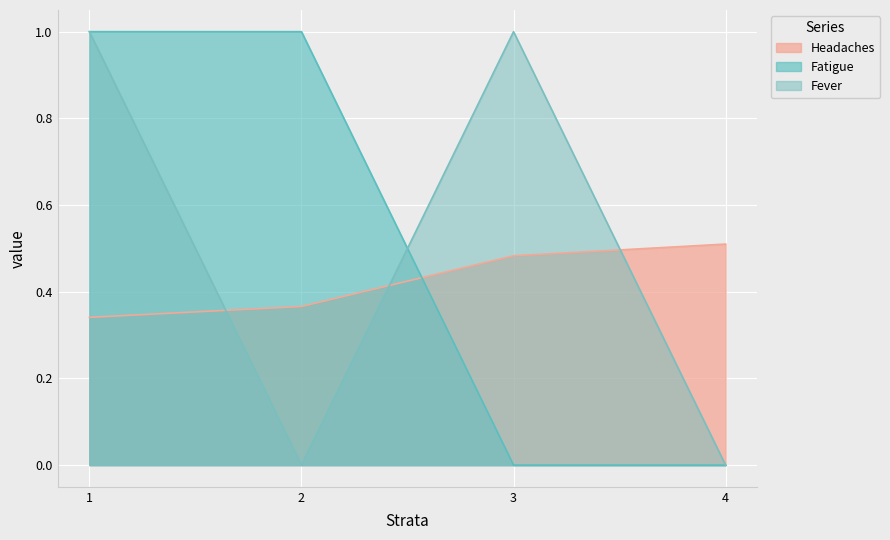

Which series has the largest total across all categories?

Fatigue